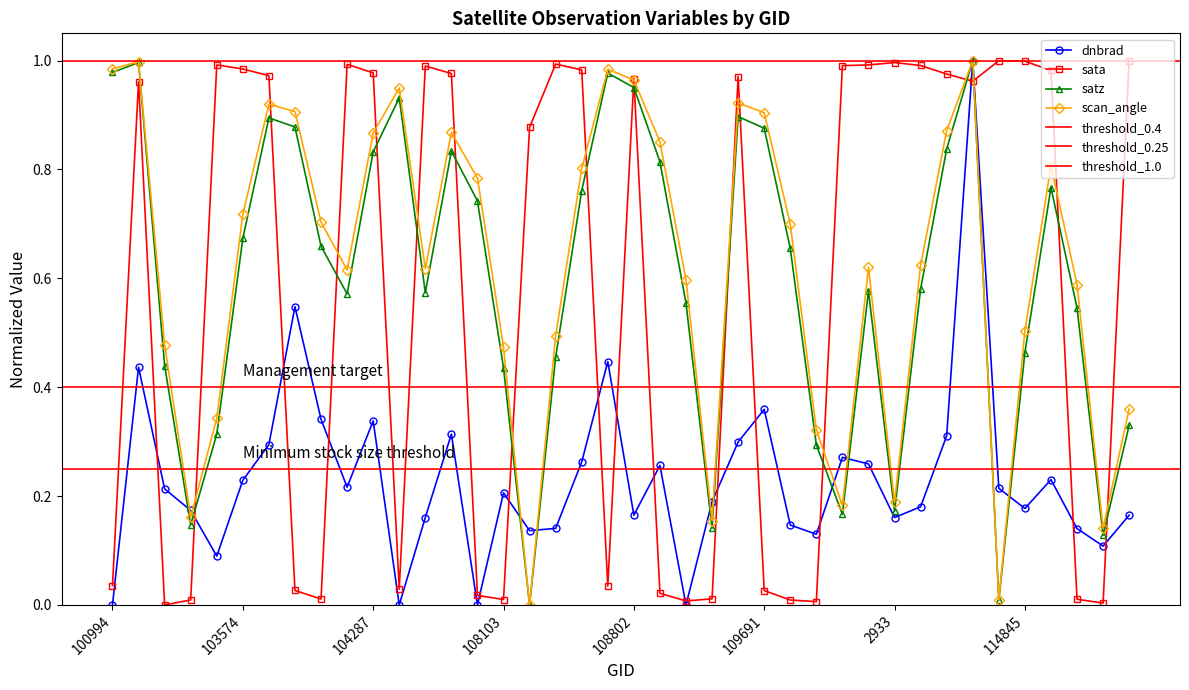

True or false: satz and scan_angle intersect in this chart.

False